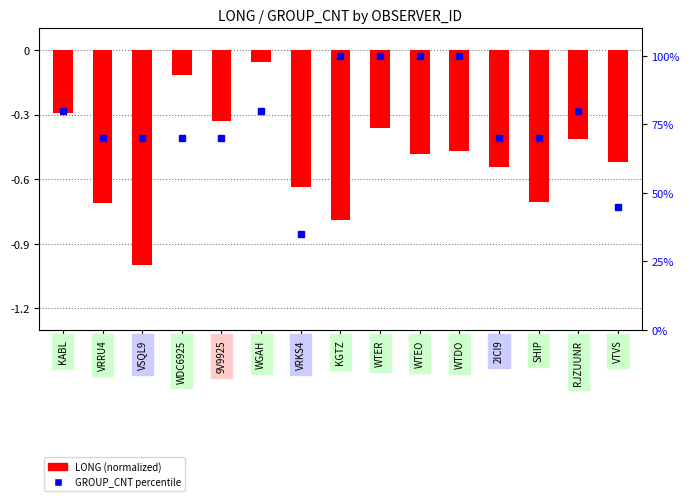

How many data points in GROUP_CNT are less than 70?

2